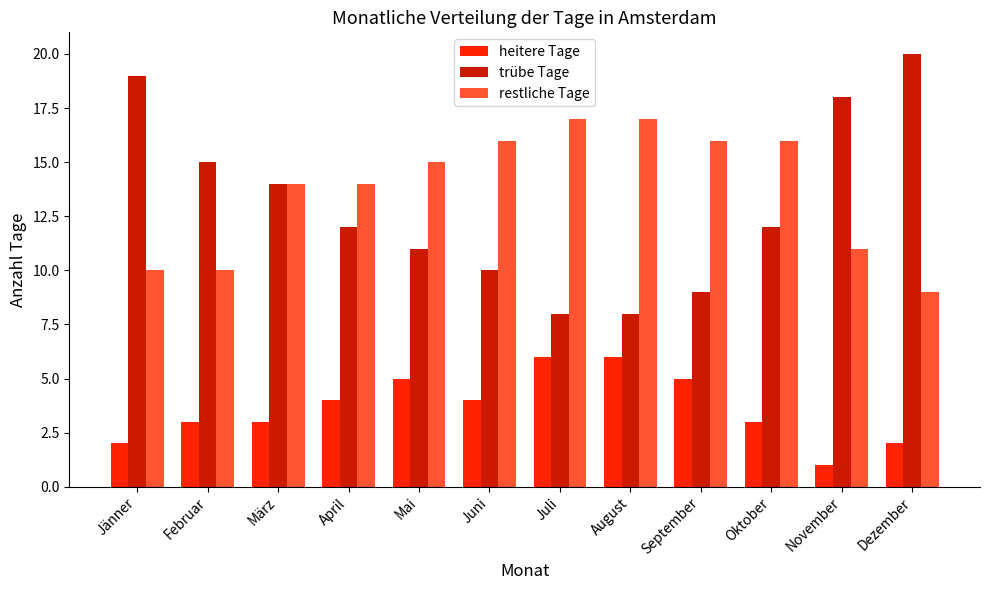

Which series has the widest spread of values?

trübe Tage